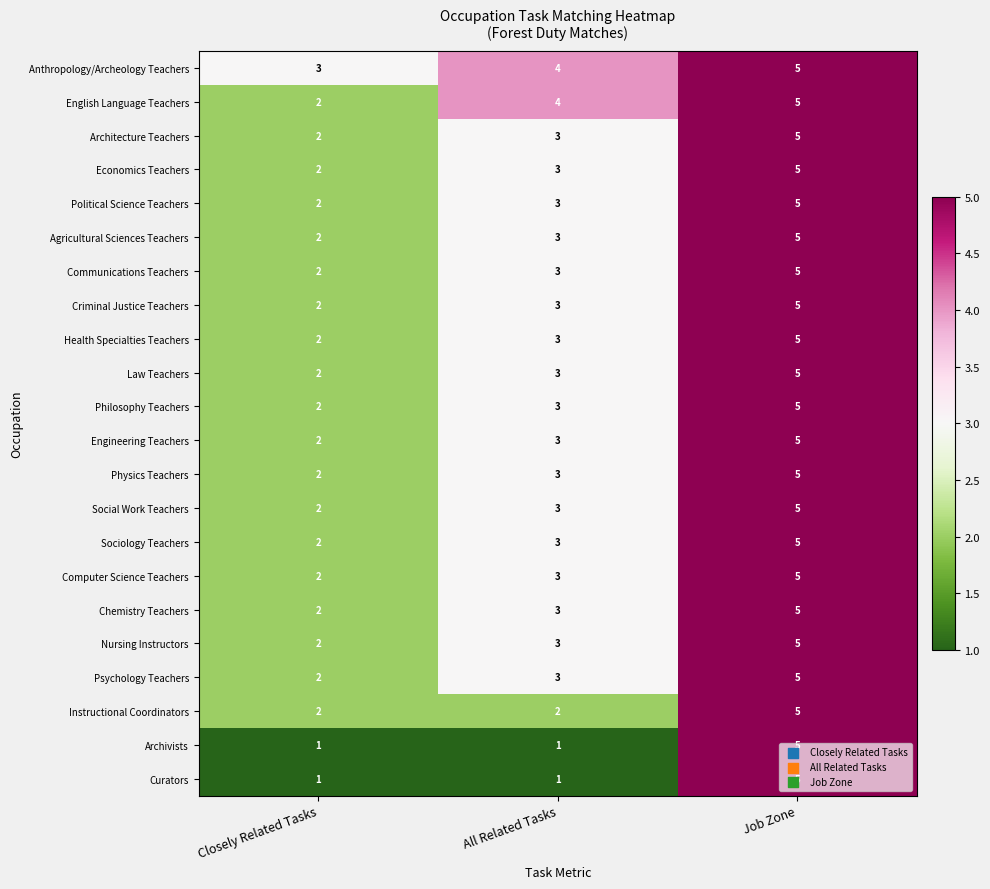

Where is Political Science Teachers nearest to the value 3?

All Related Tasks